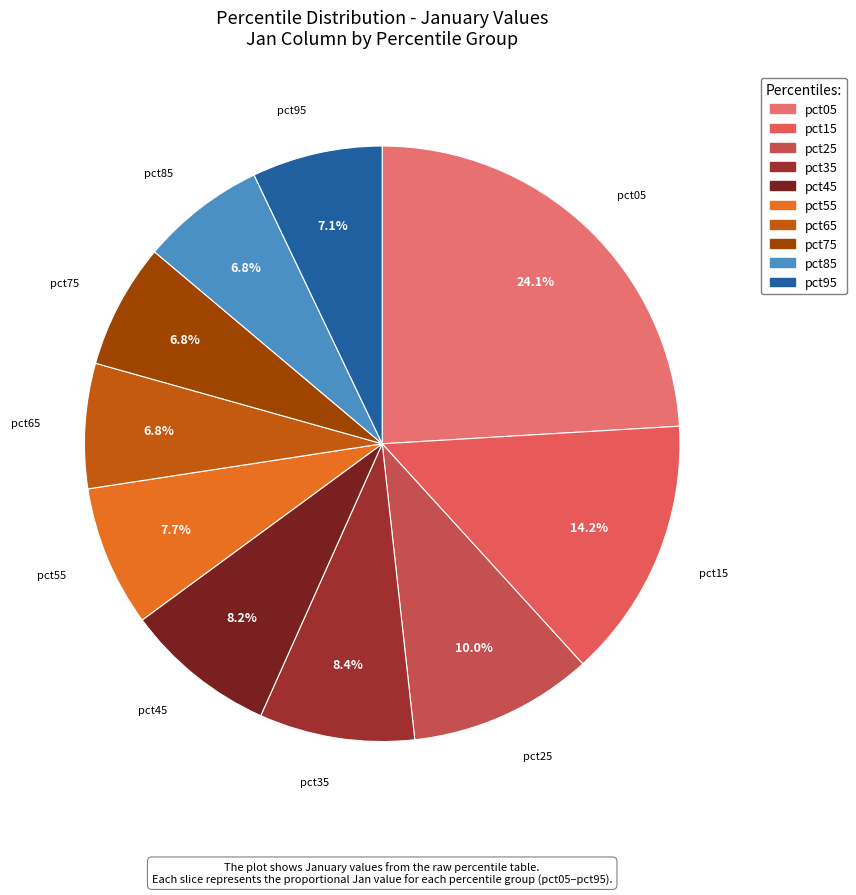

To the nearest percent, what percentage of the pie is pct55?

8%